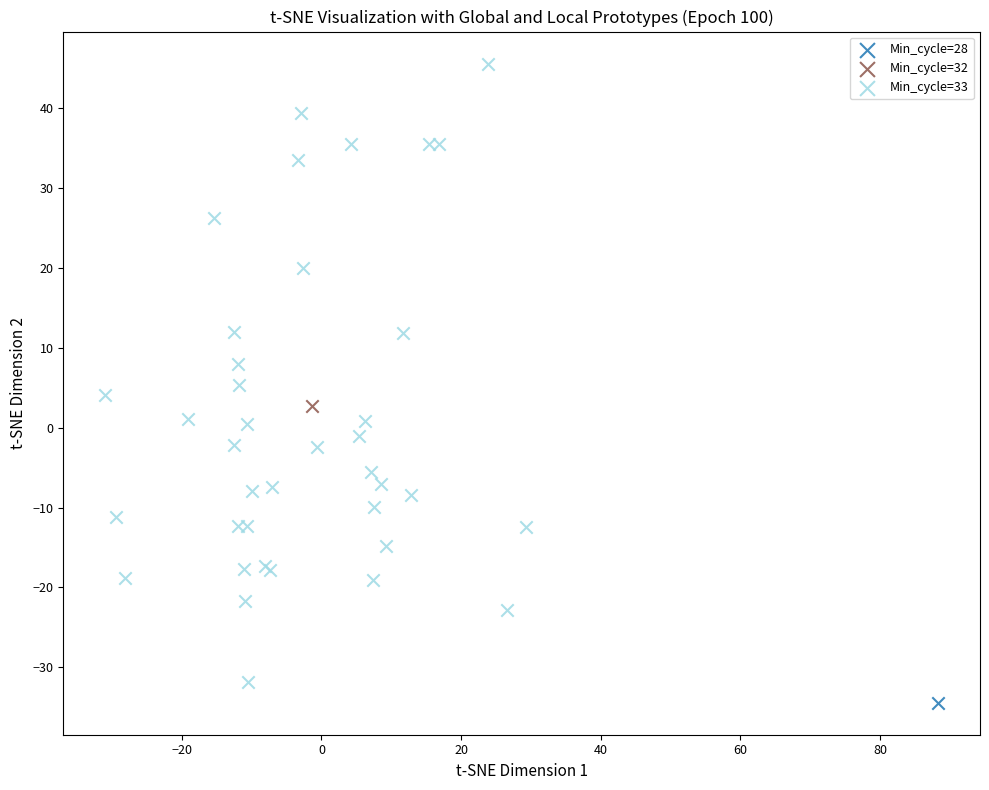

What are all the series names shown in the legend?

Min_cycle=28, Min_cycle=32, Min_cycle=33